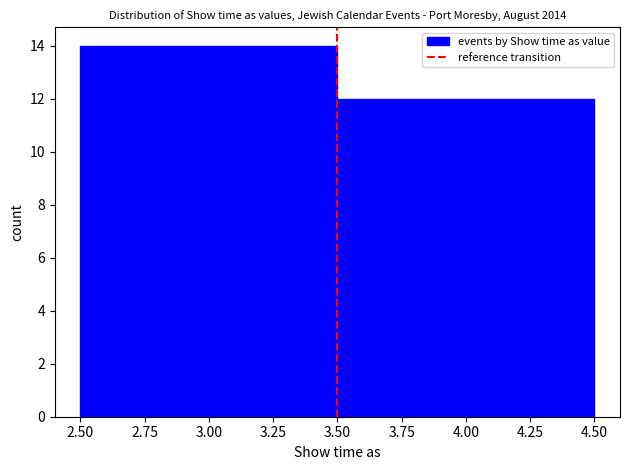

Reading left to right, transcribe this chart: for each bar, give the range it covers on the x-axis and its height. The values are not printed on the chart, so give them approximately, as read against the axis.

2.50 to 3.50: 14
3.50 to 4.50: 12